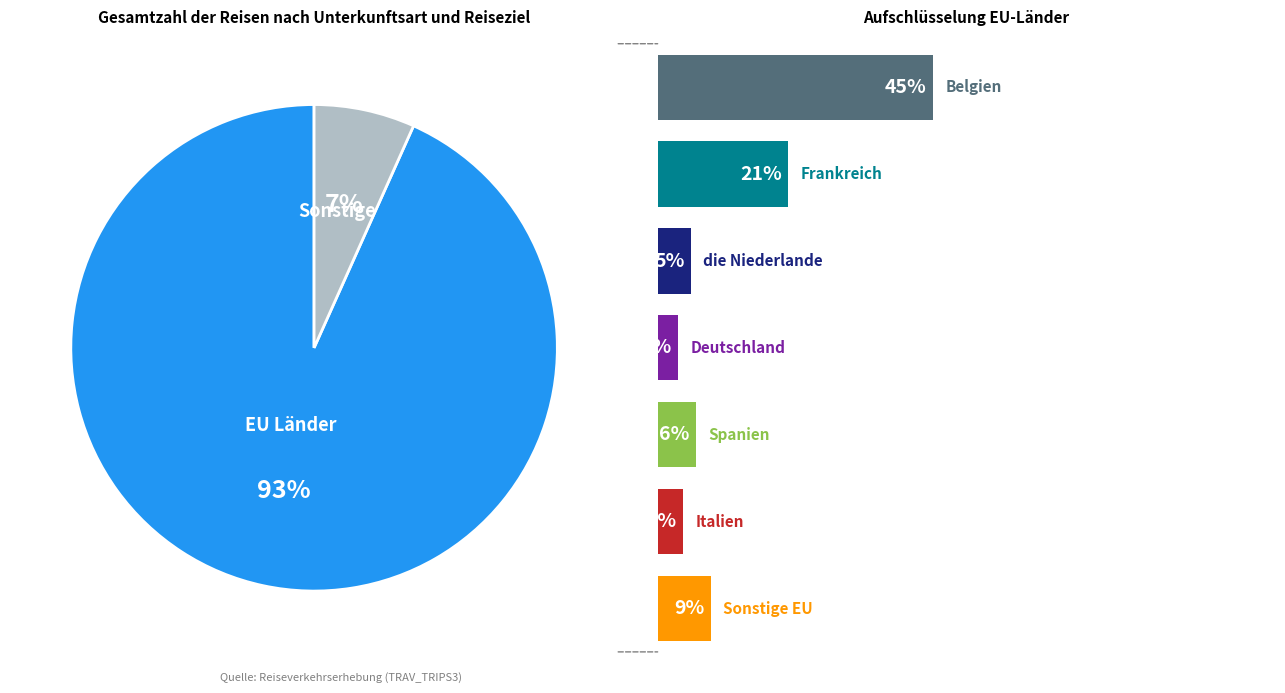

To the nearest percent, what percentage of the pie is Italien?

4%